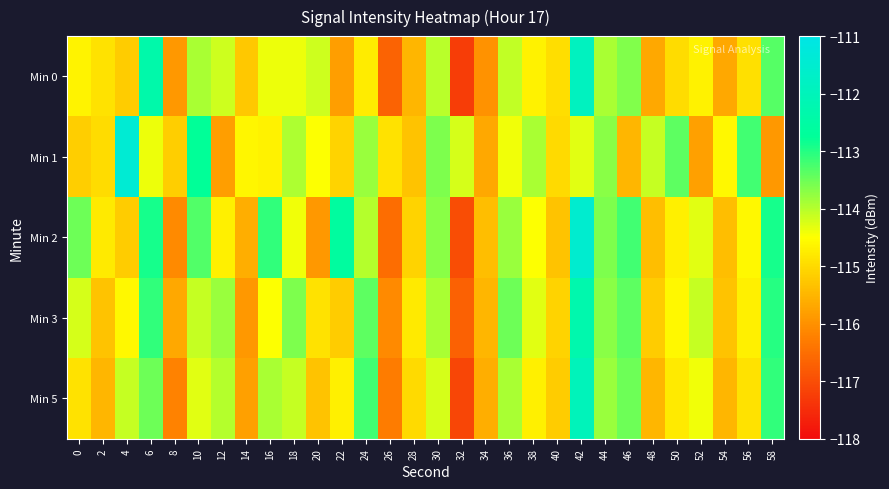

List the series in order of their peak value, highest first.

Min 1, Min 2, Min 0, Min 5, Min 3